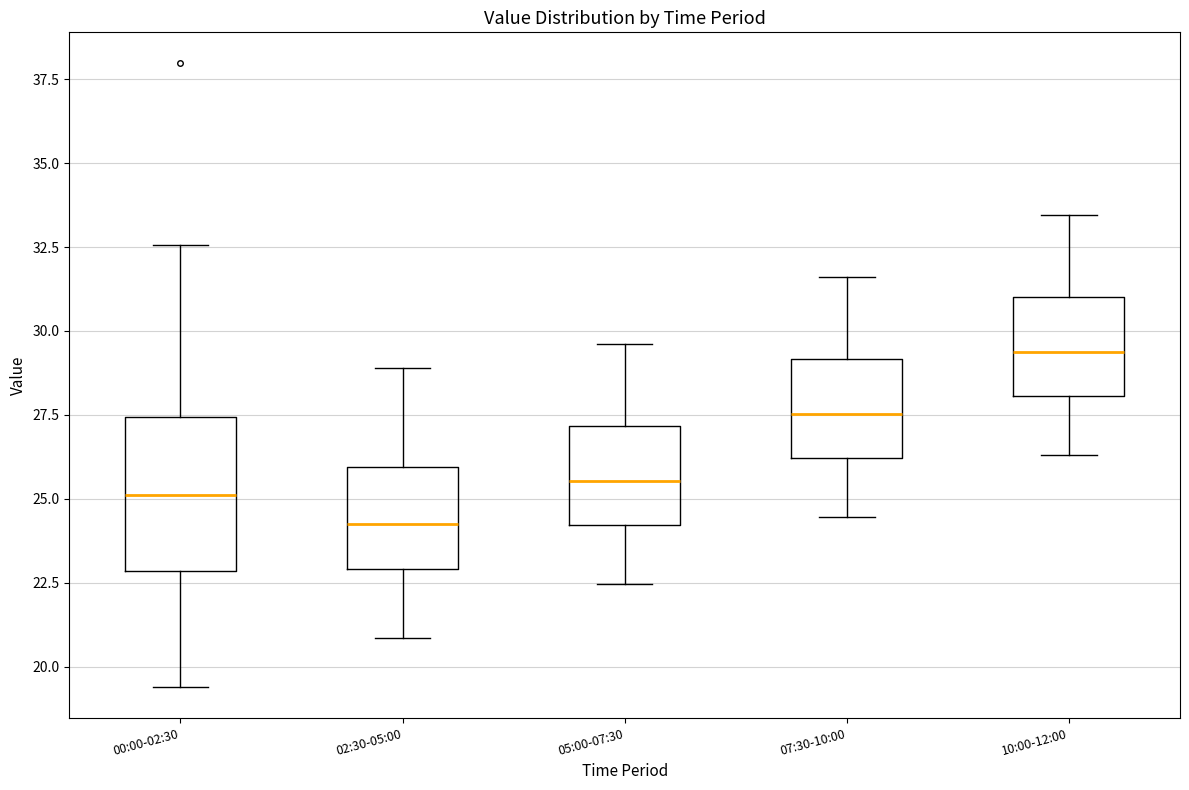

Which box is the tallest, from its lower edge to its upper edge?

00:00-02:30